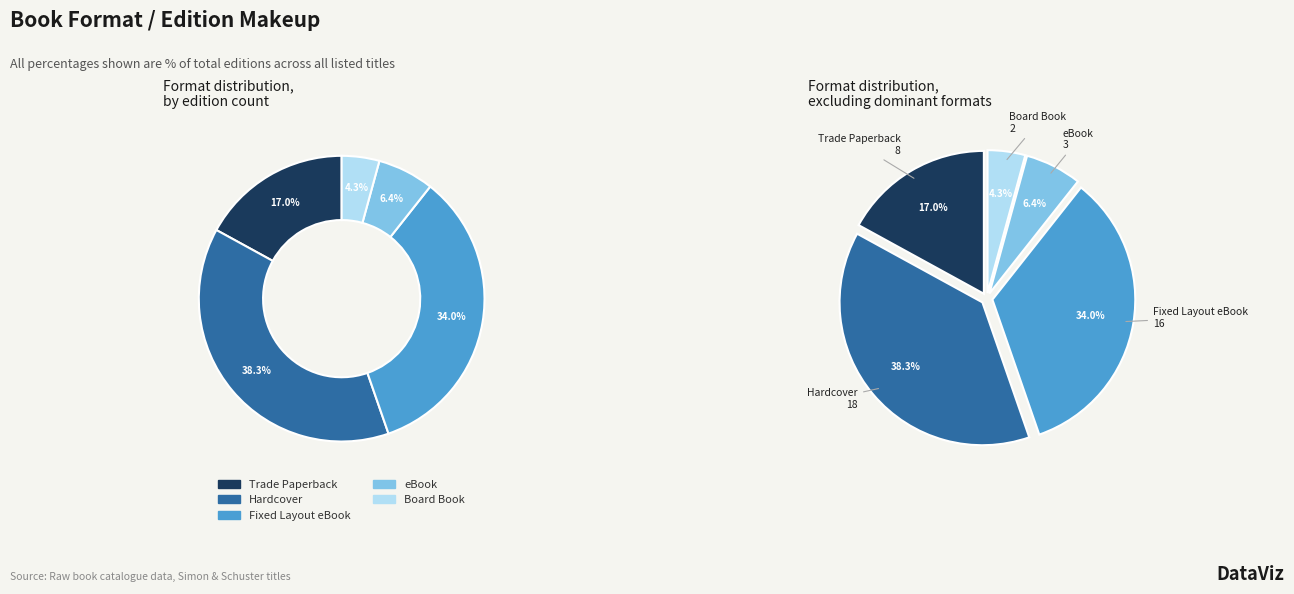

Which slice is the largest?

Hardcover